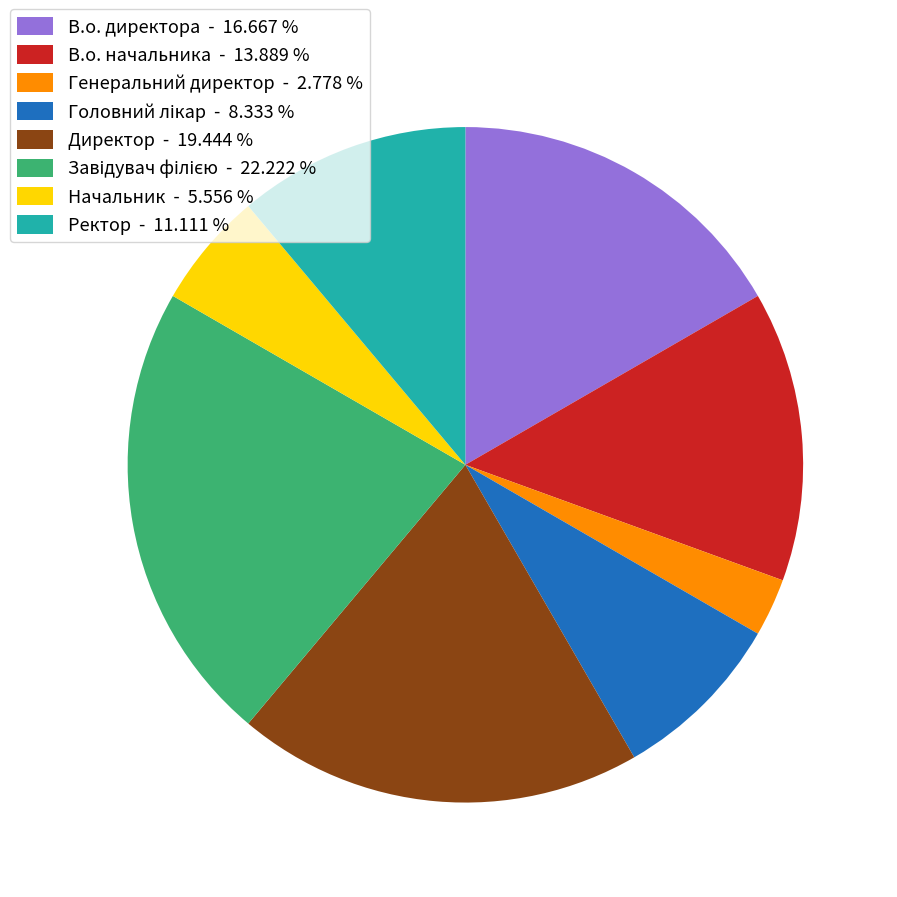

Is there any slice that represents more than half of the pie?

No